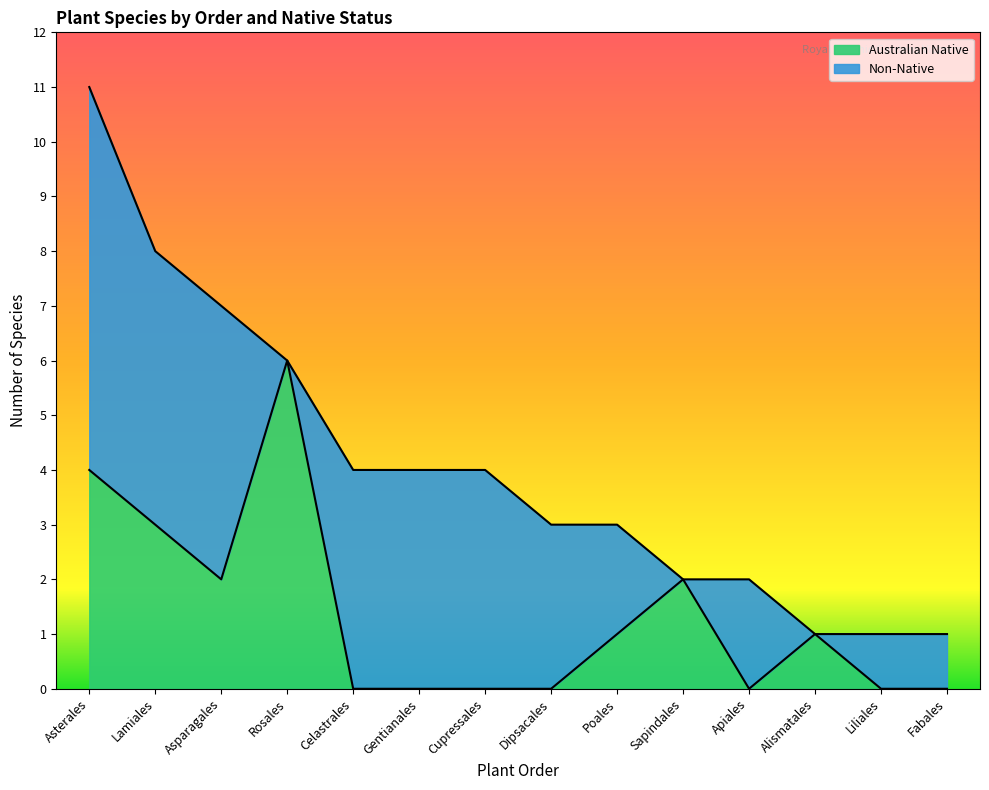

What is the sum of the values at Liliales and Dipsacales?

4